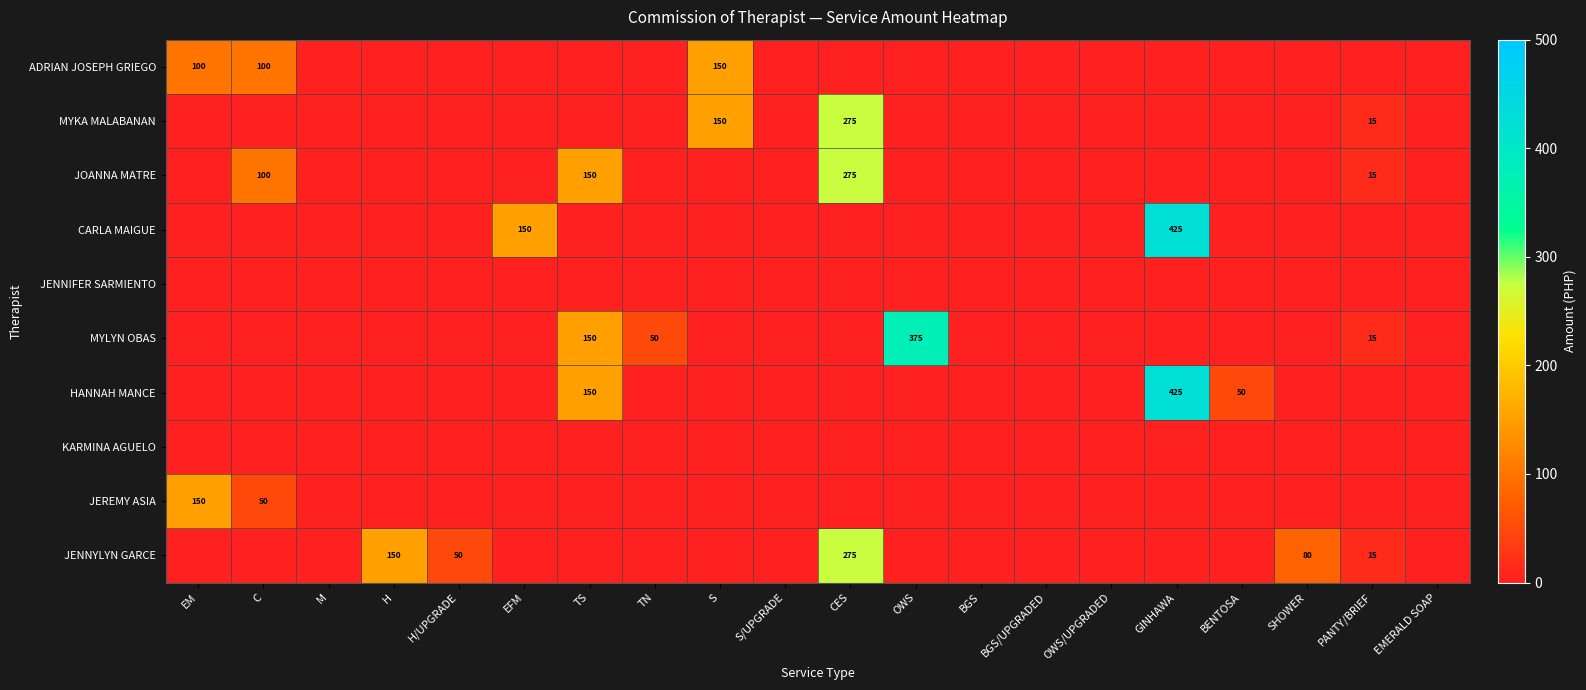

Is it true that JENNYLYN GARCE equals 275 at CES?

True